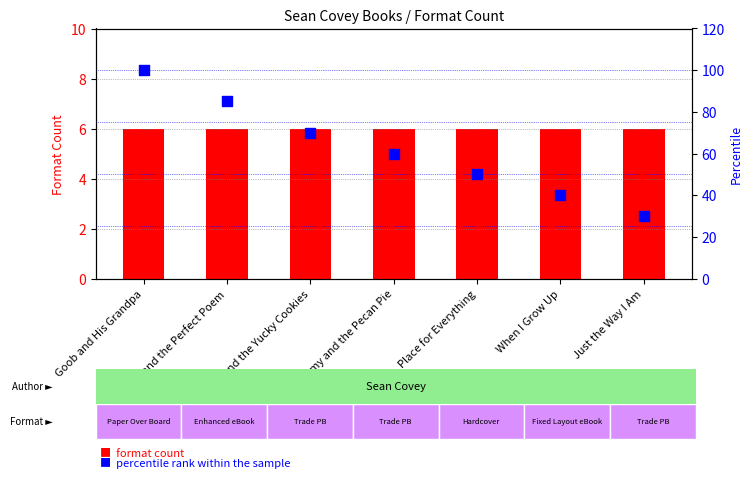

Is the value of percentile rank within the sample at Sophie and the Perfect Poem greater than the value of format count at Sammy and the Pecan Pie?

Yes